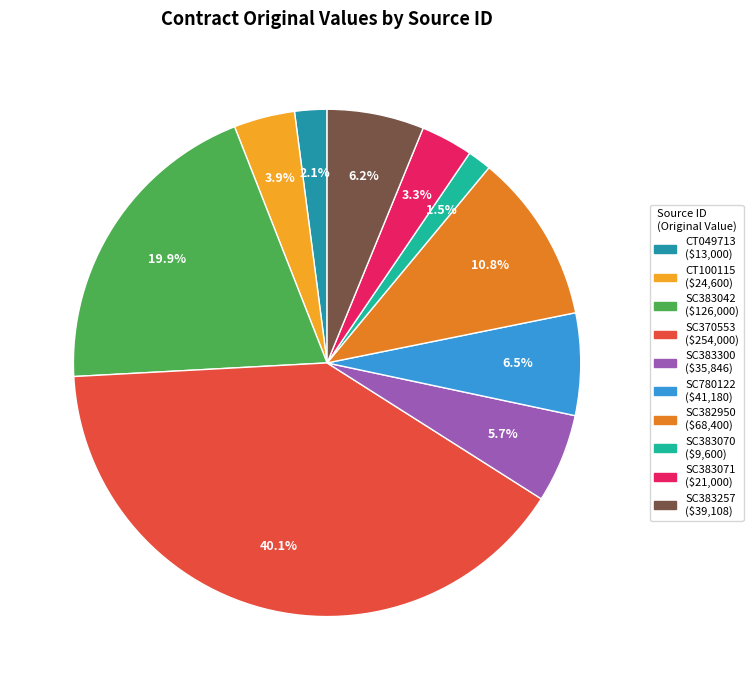

Does SC780122 ($41,180) account for over 50% of the chart?

No